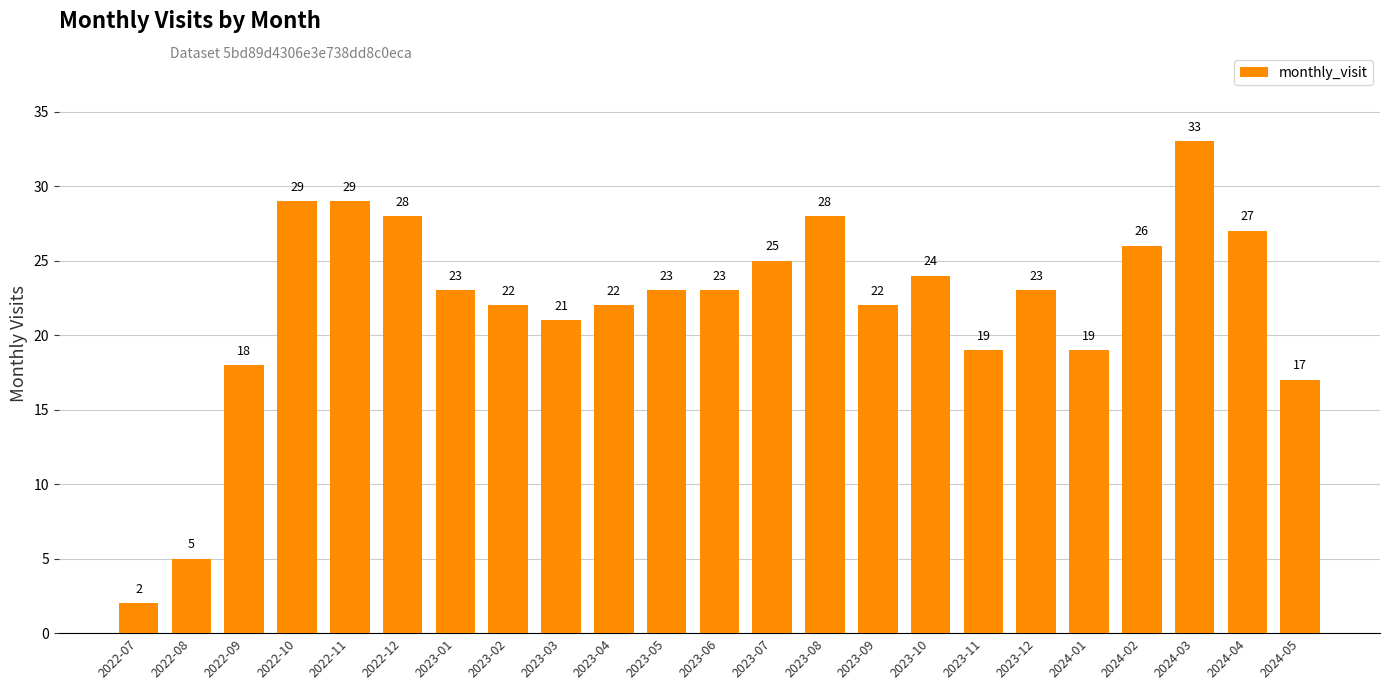

What is the average value?

22